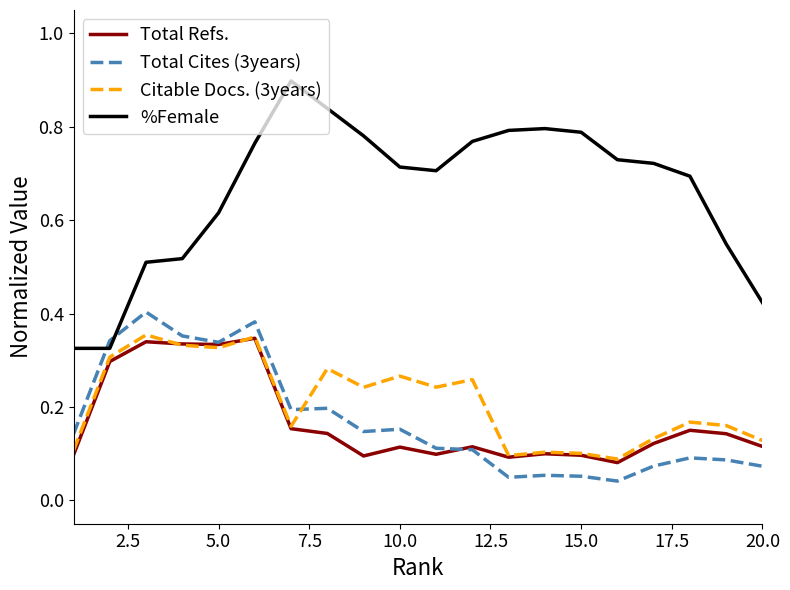

At how many categories does at least one series exceed 0?

20